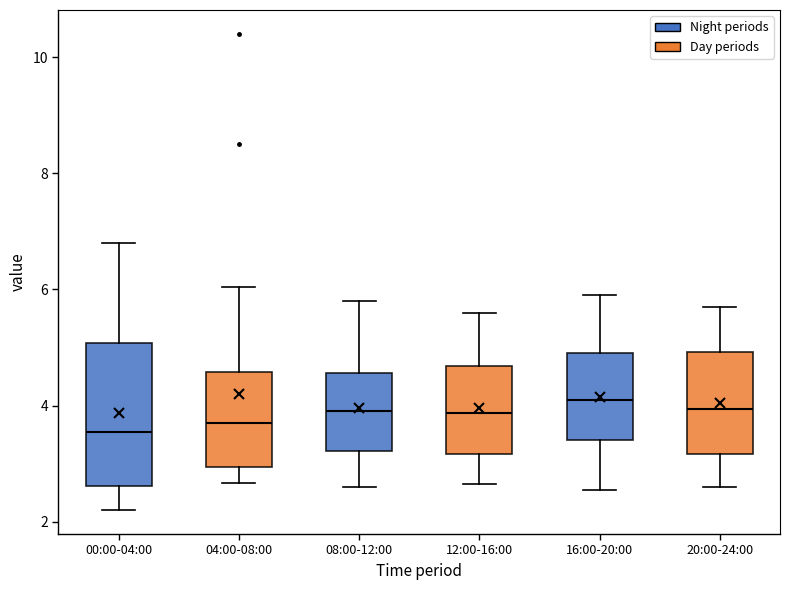

Reading left to right, read every box against the y-axis: the position of its median line, the range the box covers, and the ends of its whiskers. The values are not printed on the chart, so give them approximately, as read against the axis.

00:00-04:00: median 3.6, box 2.6 to 5.0, whiskers 2.2 to 6.8
04:00-08:00: median 3.8, box 3.0 to 4.6, whiskers 2.6 to 6.0
08:00-12:00: median 4.0, box 3.2 to 4.6, whiskers 2.6 to 5.8
12:00-16:00: median 3.8, box 3.2 to 4.6, whiskers 2.6 to 5.6
16:00-20:00: median 4.2, box 3.4 to 5.0, whiskers 2.6 to 6.0
20:00-24:00: median 4.0, box 3.2 to 5.0, whiskers 2.6 to 5.8